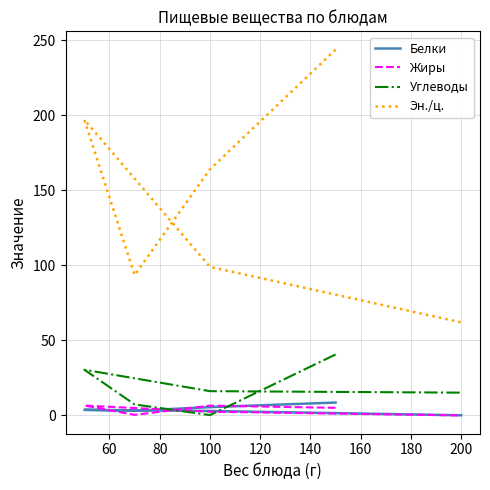

Reading left to right, what are all the values shown in this chart?

Белки: 8.6	5.5	3.2	3.8	3.0	0.1
Жиры: 5.1	6.5	0.4	6.6	2.5	0.0
Углеводы: 40.6	0.2	7.3	30.4	16.2	15.2
Эн./ц.: 243.8	164.0	93.5	197.0	99.0	62.0